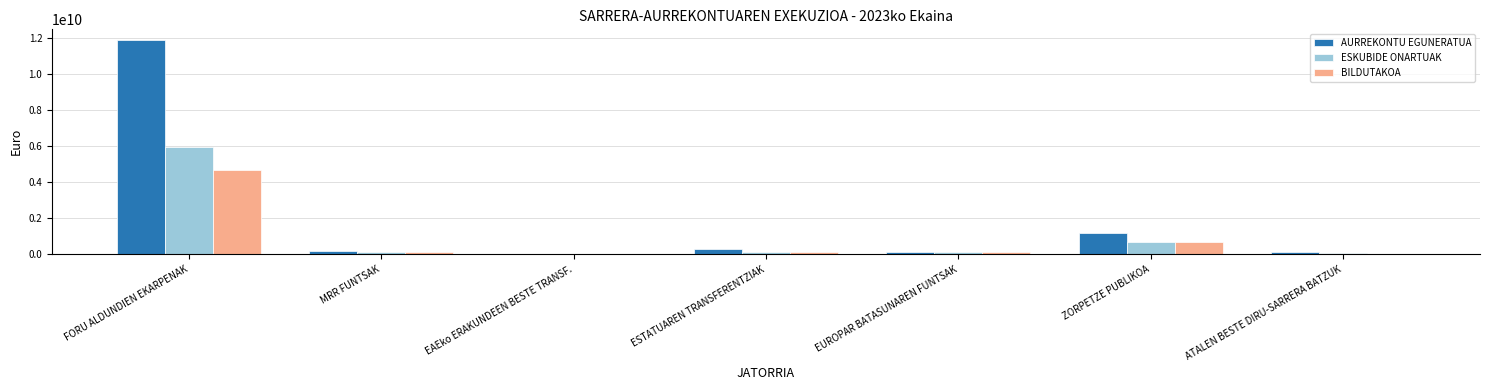

Does the chart contain stacked bars?

No